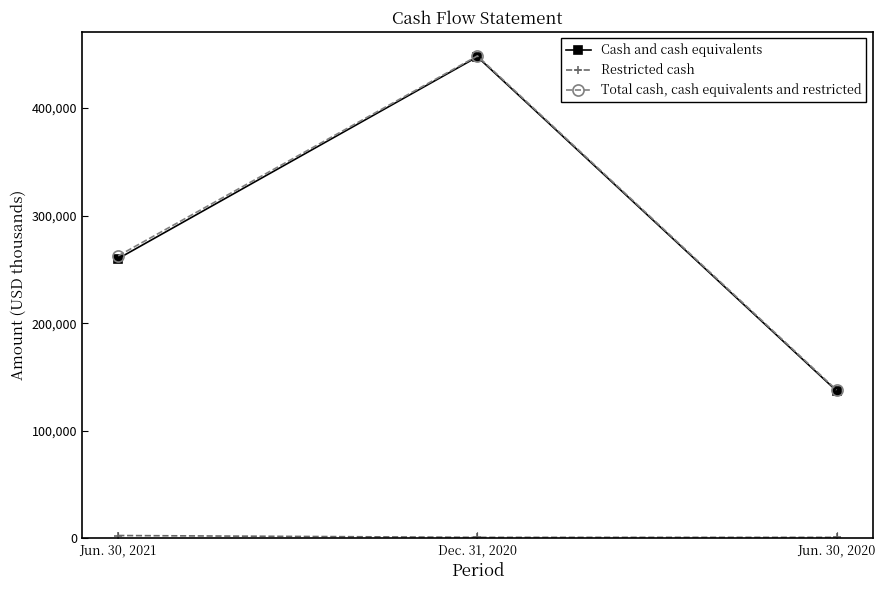

Count the Cash and cash equivalents values in the range 137053 to 447646.

3